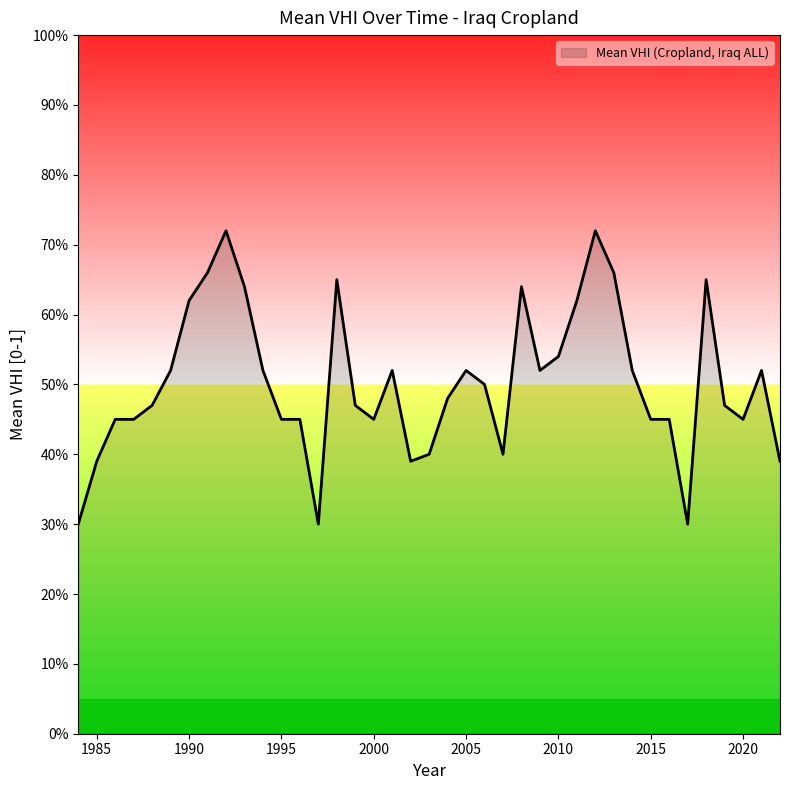

Is this an area chart (filled region under the line)?

Yes